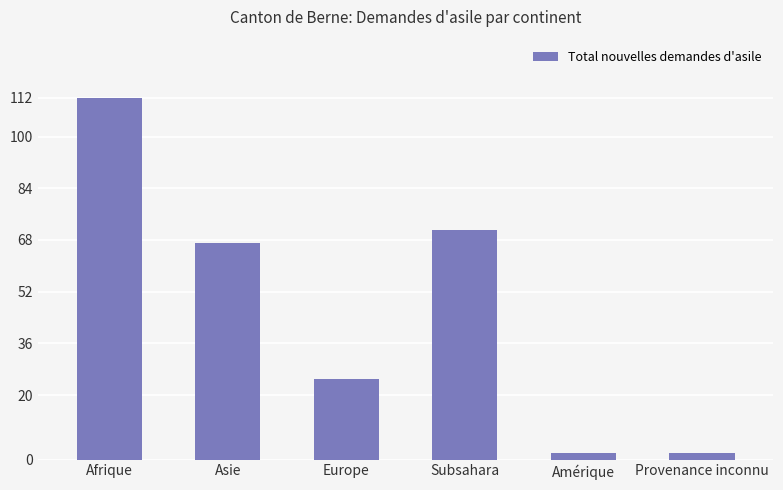

What is the maximum value shown in the chart?

112